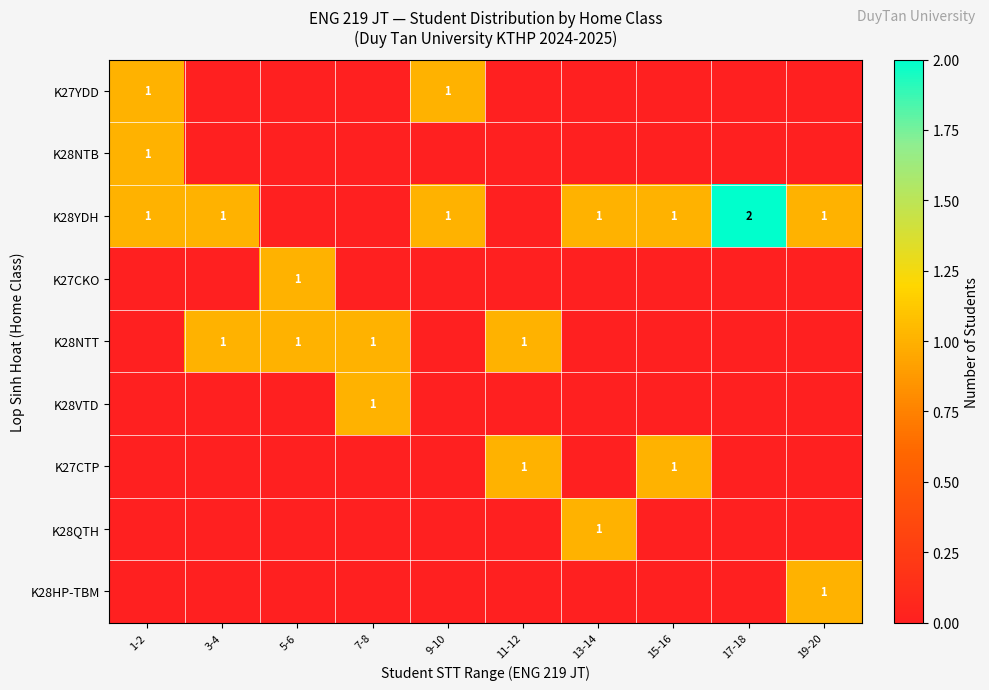

The K28NTB series shows 0 at 3-4. True or false?

True